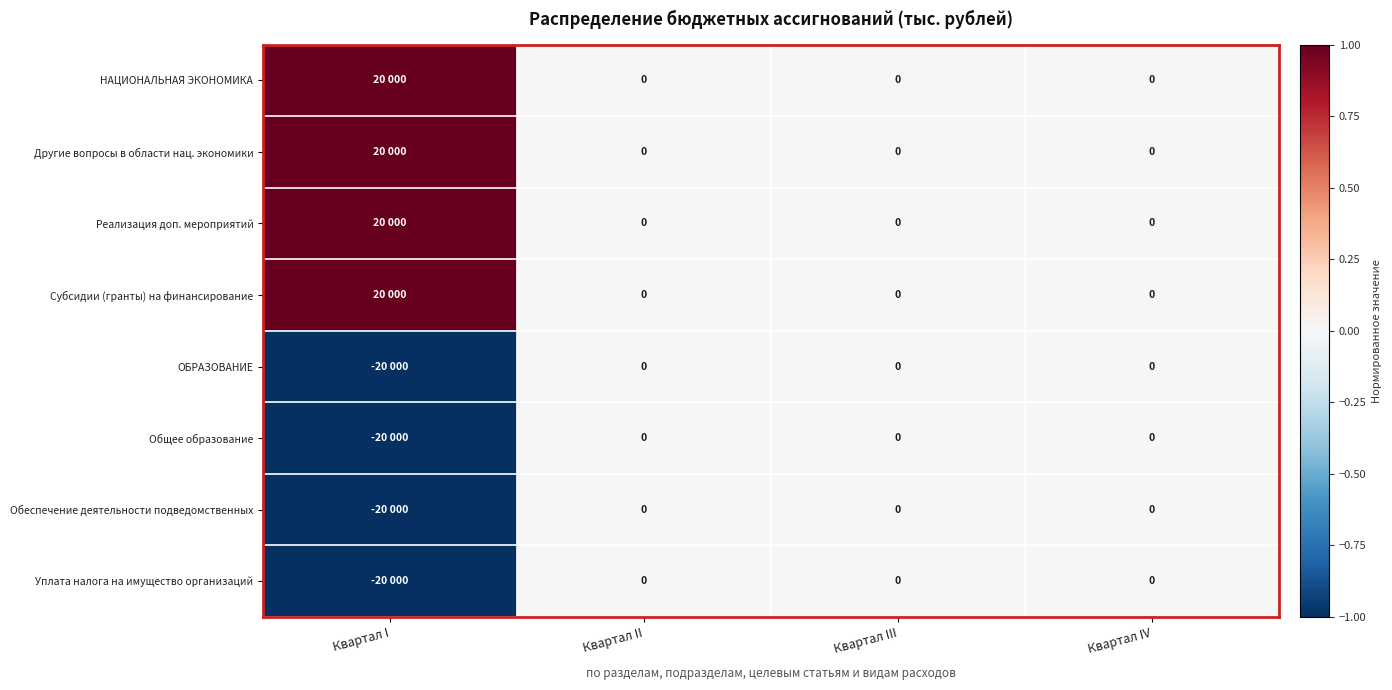

True or false: Обеспечение деятельности подведомственных has a value of -1 at Квартал III.

False